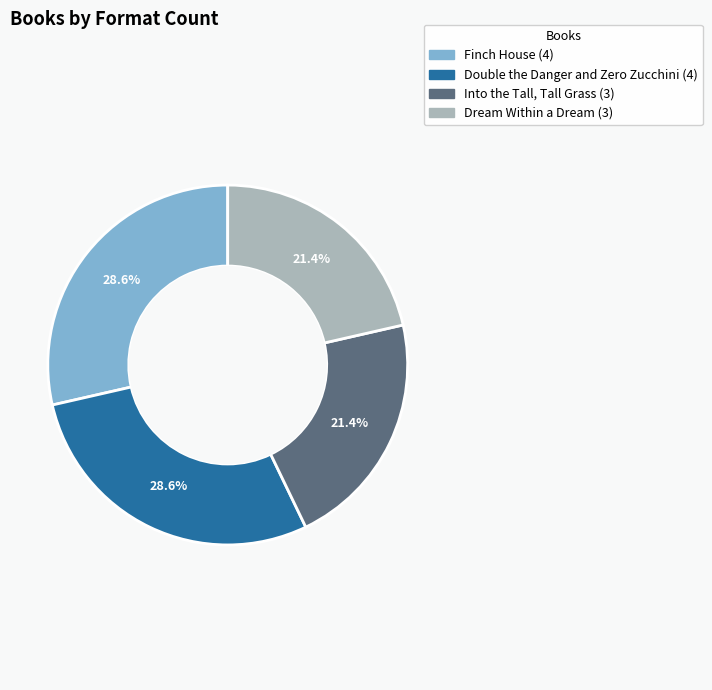

How many segments does this pie chart have?

4